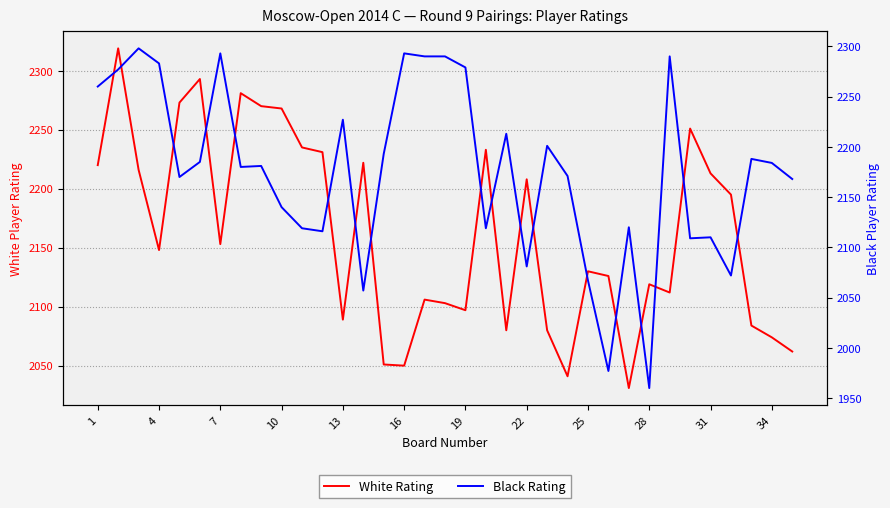

Reading left to right, extract all data points from this chart.

White Rating: 2220	2319	2216	2148	2273	2293	2153	2281	2270	2268	2235	2231	2089	2222	2051	2050	2106	2103	2097	2233	2080	2208	2080	2041	2130	2126	2031	2119	2112	2251	2213	2195	2084	2074	2062
Black Rating: 2260	2277	2298	2283	2170	2185	2293	2180	2181	2140	2119	2116	2227	2057	2193	2293	2290	2290	2279	2119	2213	2081	2201	2171	2067	1977	2120	1960	2290	2109	2110	2072	2188	2184	2168